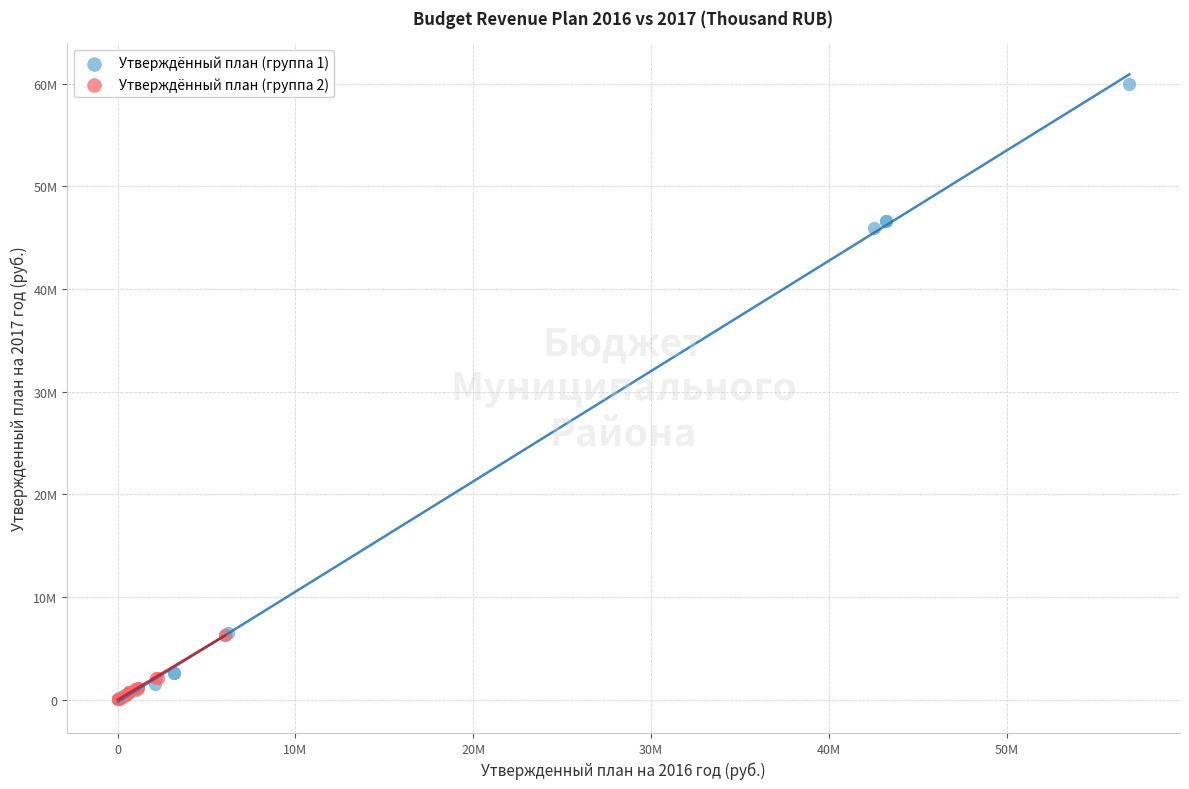

Which series has the largest Y range (max minus min)?

Утверждённый план (группа 1)